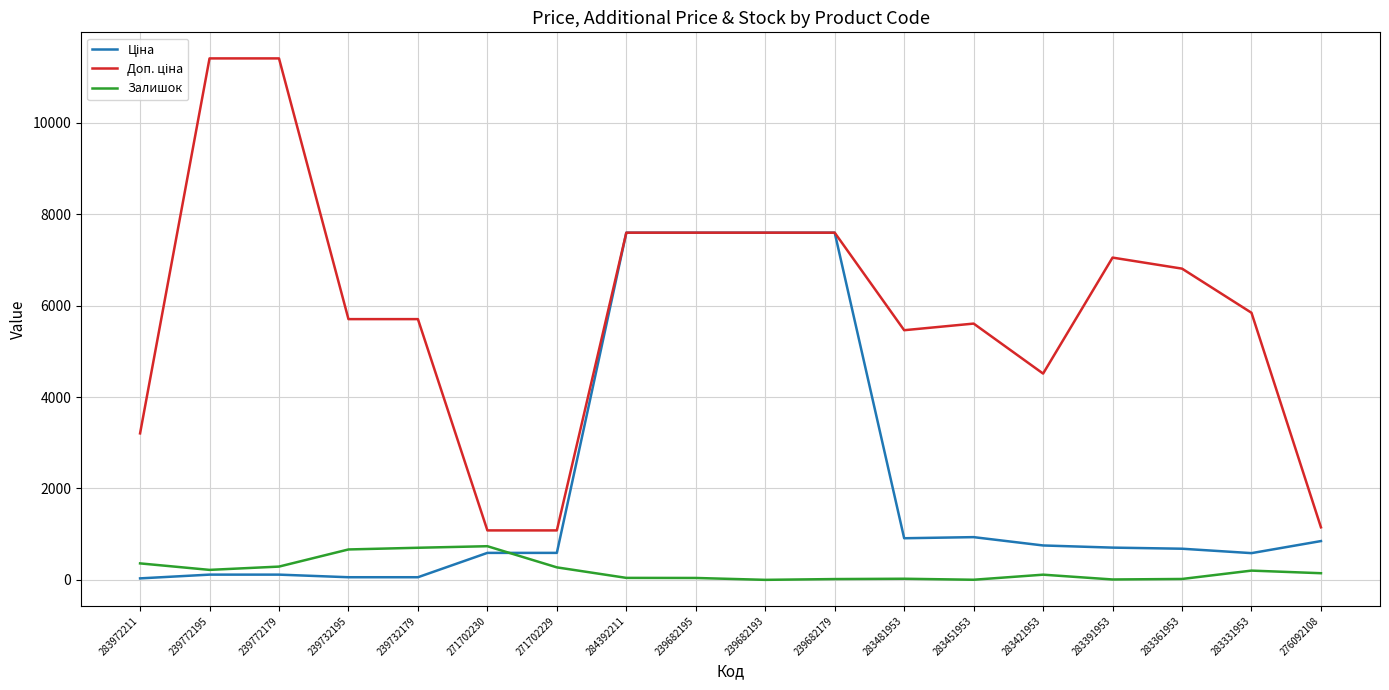

In Залишок, how many points are higher than both neighbors (excluding endpoints)?

4